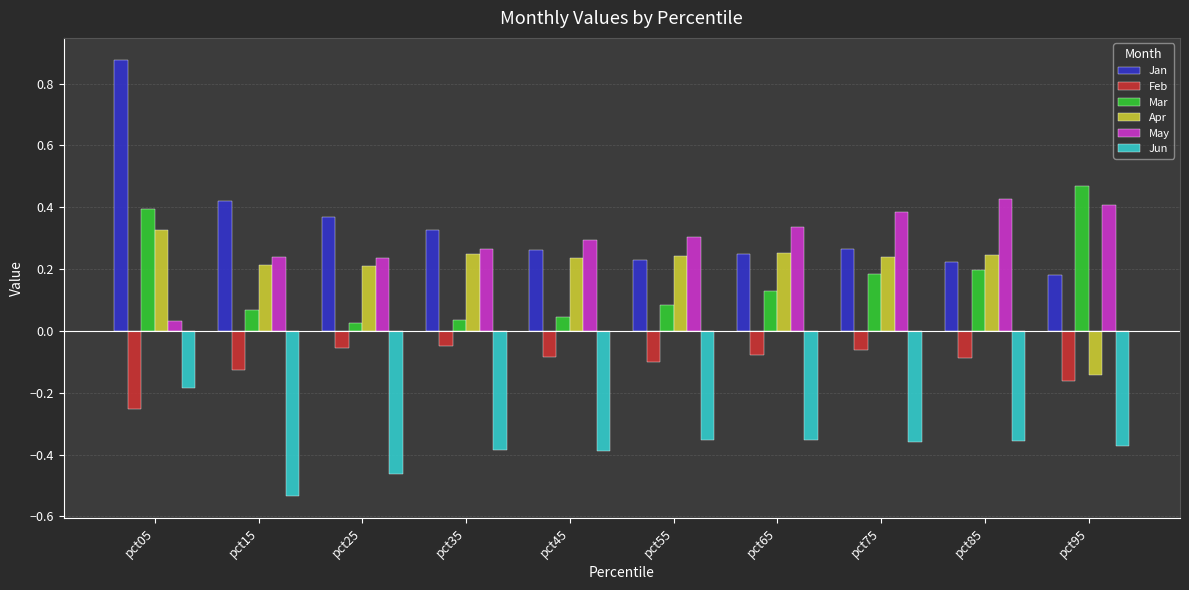

Which category has the lowest value in the May series?

pct05